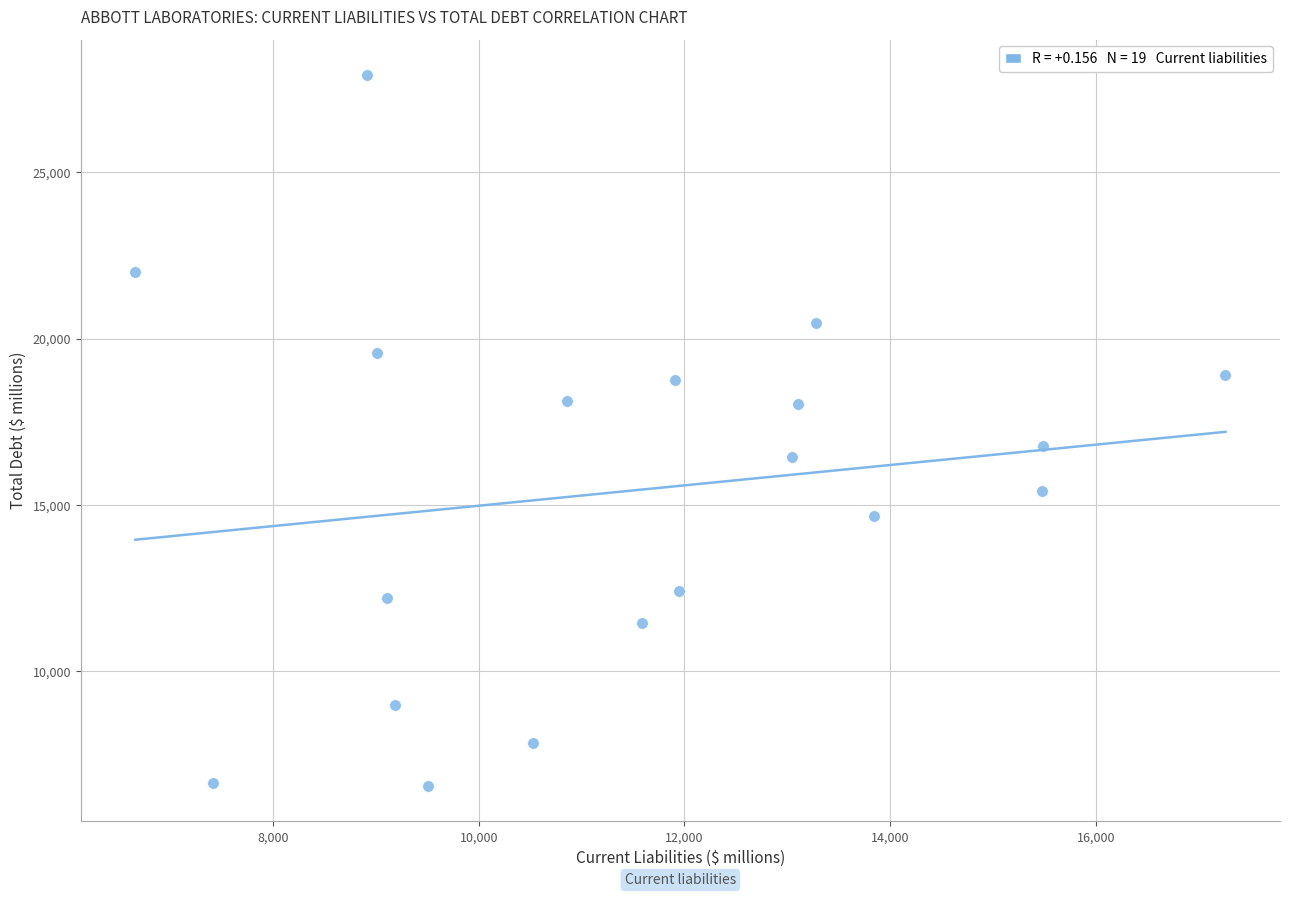

What is the range of Y values (max minus min)?

21363